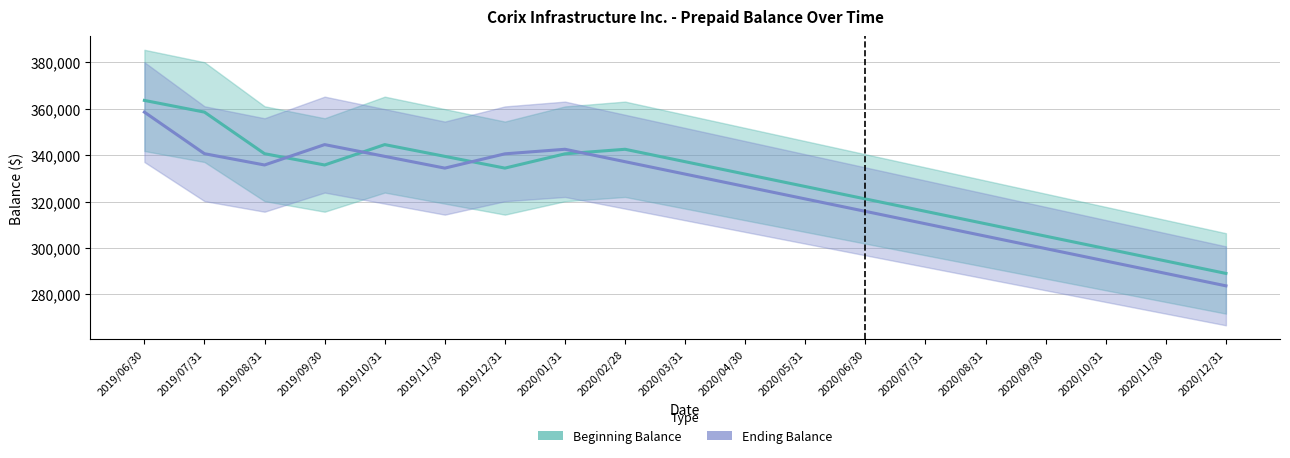

Reading left to right, extract all data points from this chart.

Beginning Balance: 2019/06/30=363590.7	2019/07/31=358540.7	2019/08/31=340613.3	2019/09/30=335747.3	2019/10/31=344535.4	2019/11/30=339468.4	2019/12/31=334401.4	2020/01/31=340557.4	2020/02/28=342520.2	2020/03/31=337168.2	2020/04/30=331816.2	2020/05/31=326464.2	2020/06/30=321112.2	2020/07/31=315760.2	2020/08/31=310408.2	2020/09/30=305056.2	2020/10/31=299704.2	2020/11/30=294352.2	2020/12/31=289000.2
Ending Balance: 2019/06/30=358540.7	2019/07/31=340613.3	2019/08/31=335747.3	2019/09/30=344535.4	2019/10/31=339468.4	2019/11/30=334401.4	2019/12/31=340557.4	2020/01/31=342520.2	2020/02/28=337168.2	2020/03/31=331816.2	2020/04/30=326464.2	2020/05/31=321112.2	2020/06/30=315760.2	2020/07/31=310408.2	2020/08/31=305056.2	2020/09/30=299704.2	2020/10/31=294352.2	2020/11/30=289000.2	2020/12/31=283648.2